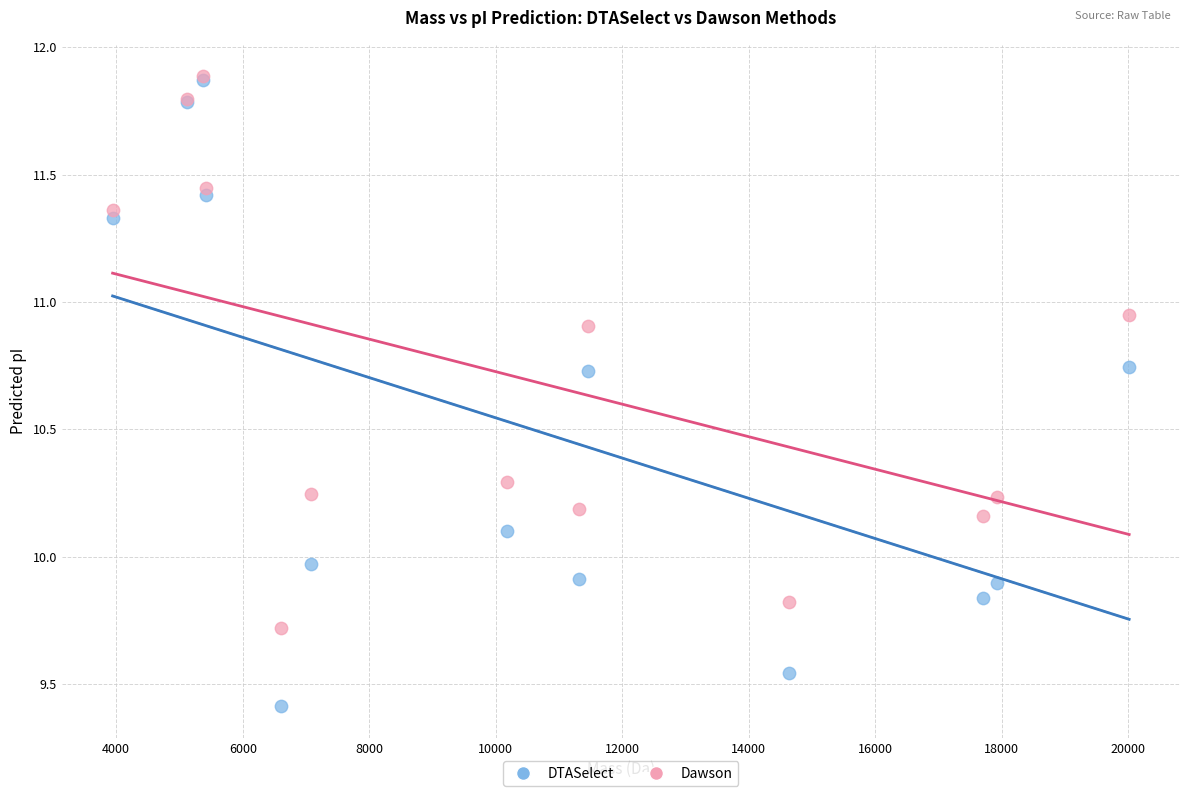

What are all the series names shown in the legend?

DTASelect, Dawson